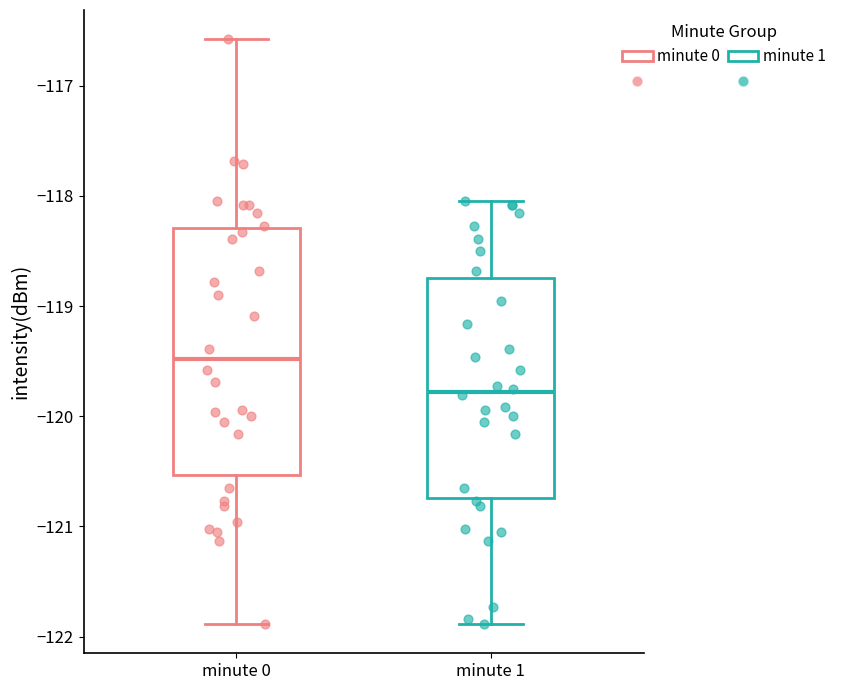

Reading left to right, transcribe this box plot: for each box, give where its median line is, the range the box spans, and where its two whiskers end, as read against the y-axis. The values are not printed on the chart, so give them approximately, as read against the axis.

minute 0: median -119.5, box -120.5 to -118.3, whiskers -121.9 to -116.6
minute 1: median -119.8, box -120.7 to -118.7, whiskers -121.9 to -118.0